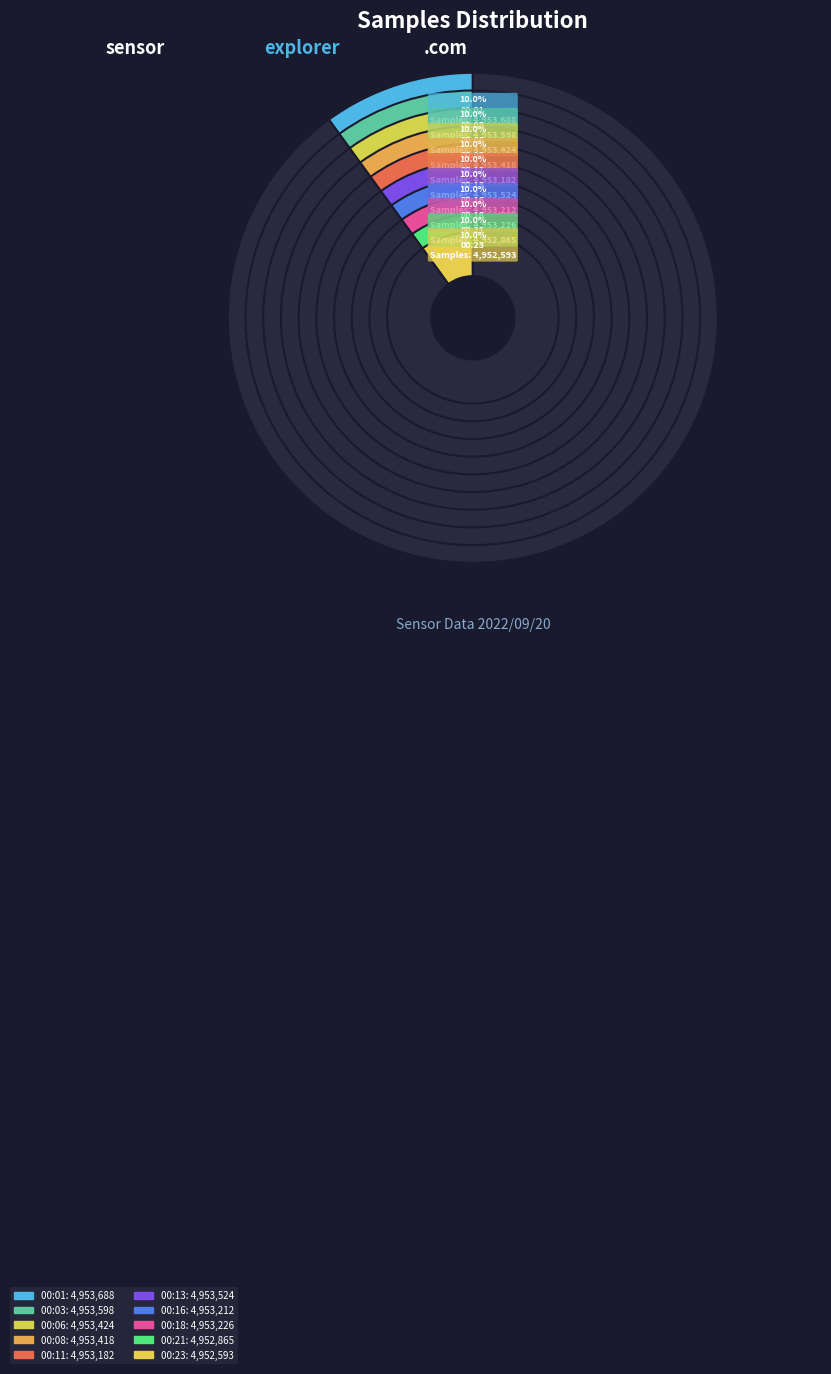

To the nearest percent, what is the average slice percentage?

10%